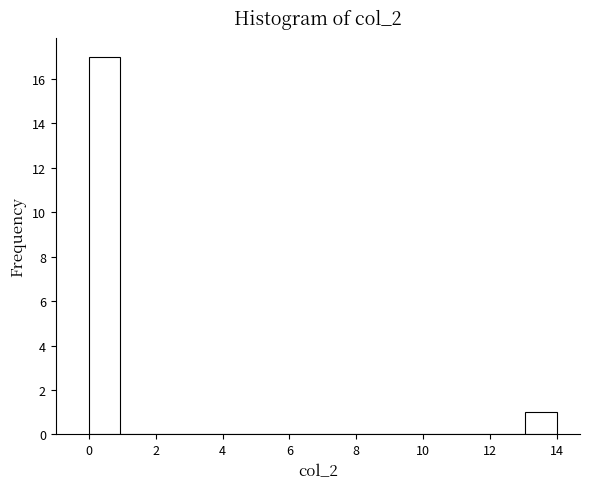

Which range on the x-axis has the tallest bar?

0.0 to 1.0